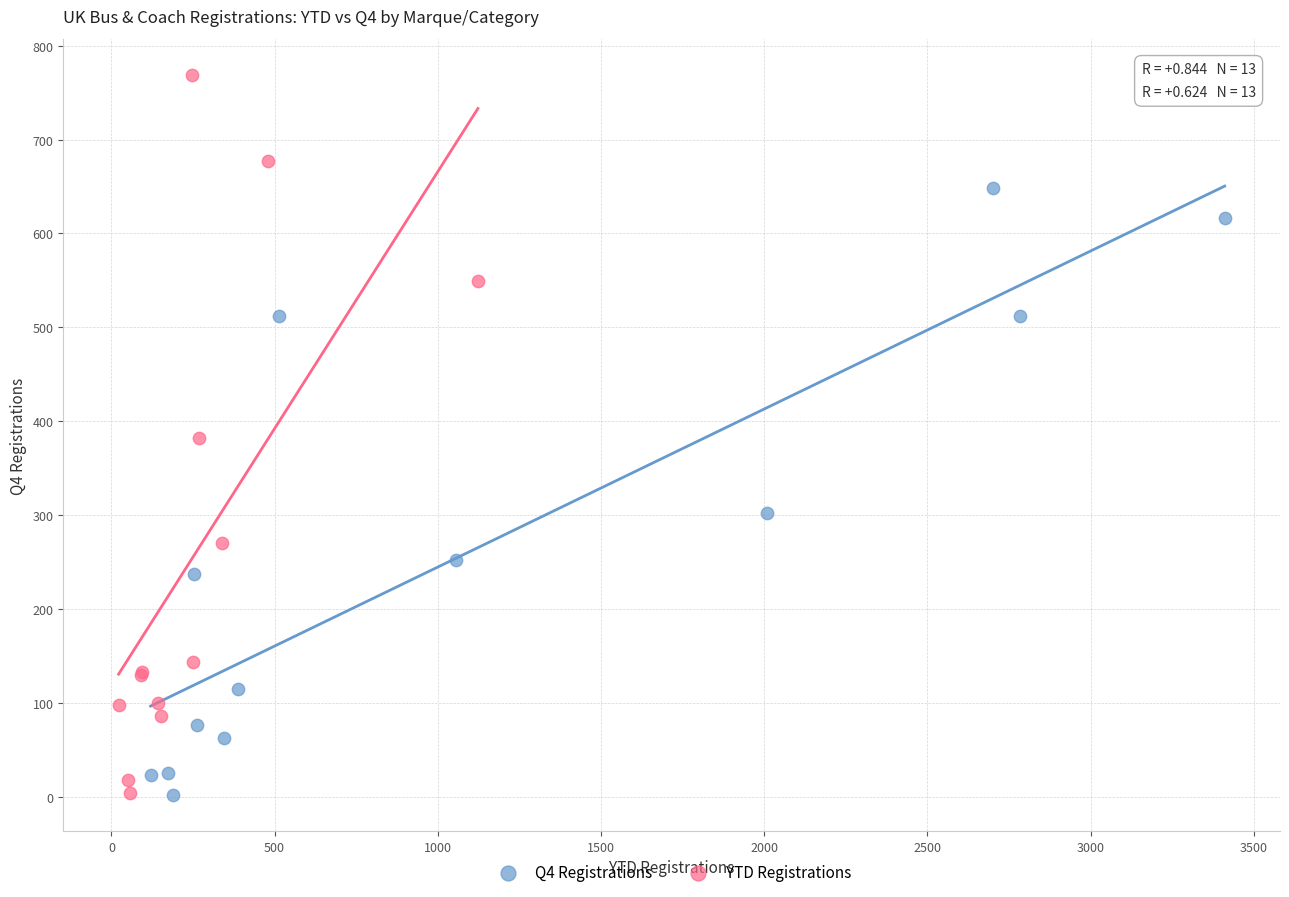

Which series has the largest Y range (max minus min)?

YTD Registrations